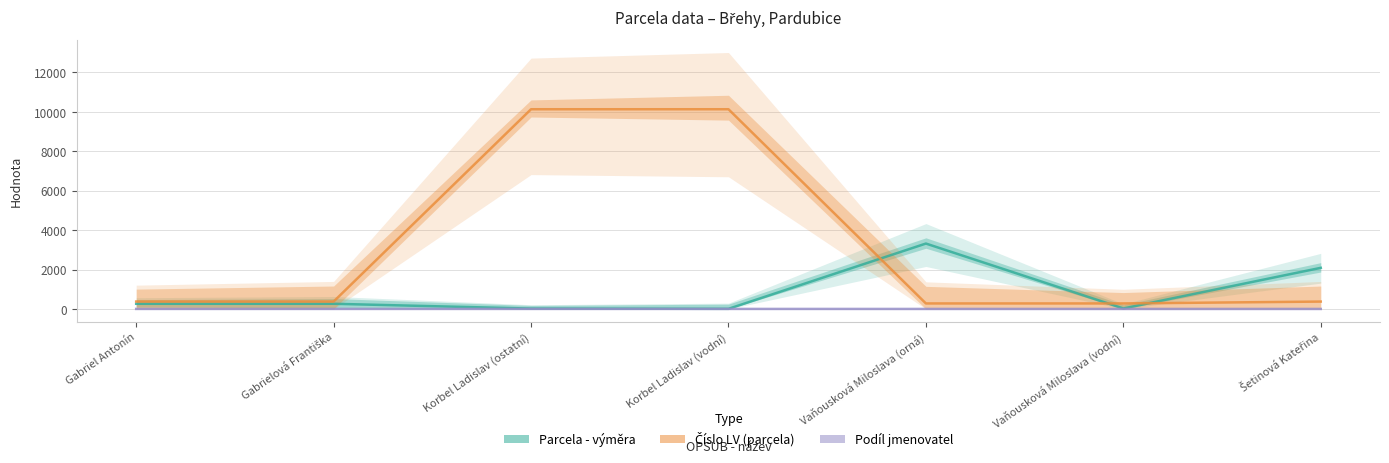

True or false: Podíl jmenovatel and Parcela - výměra intersect in this chart.

False